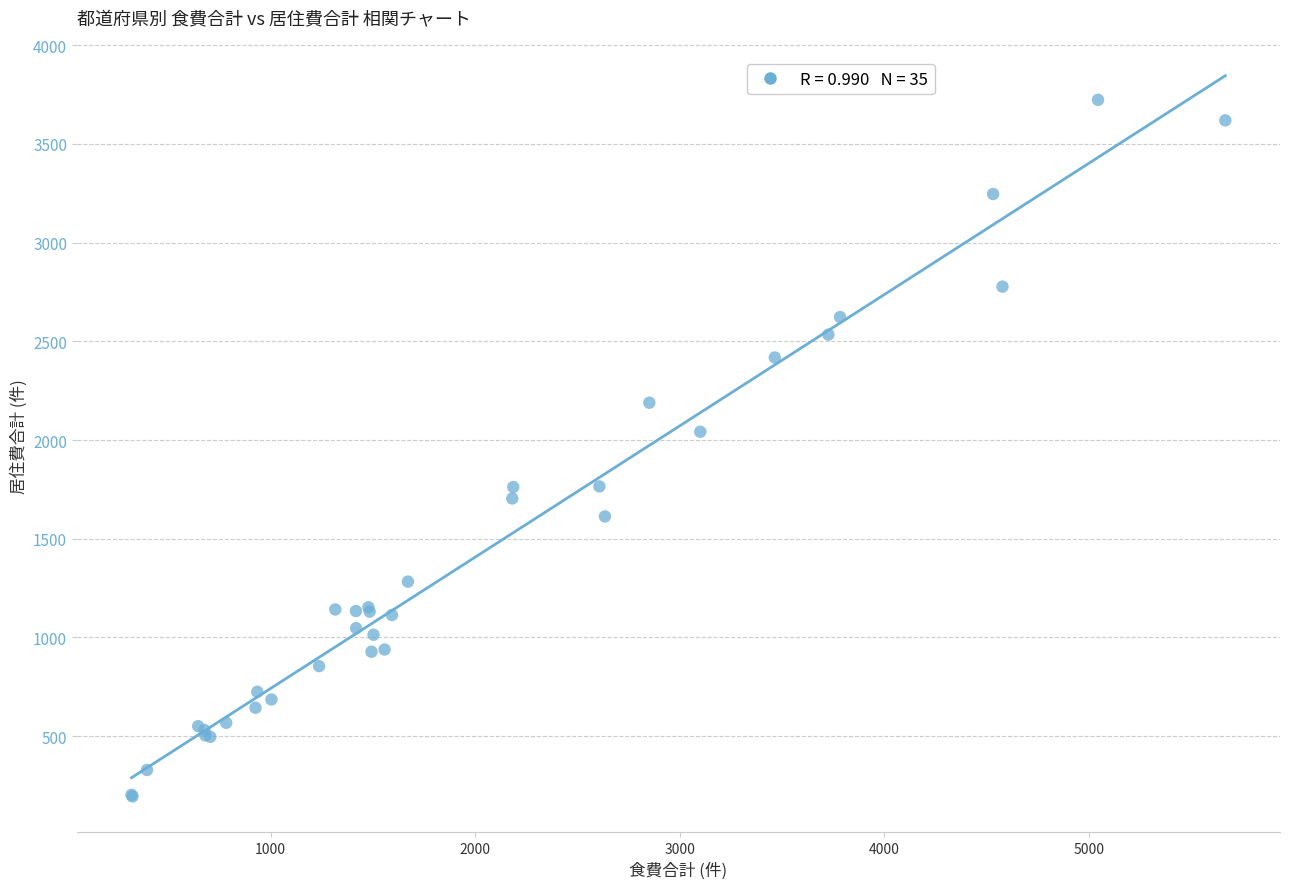

What Y value in the scatter plot is closest to 1959?

2042